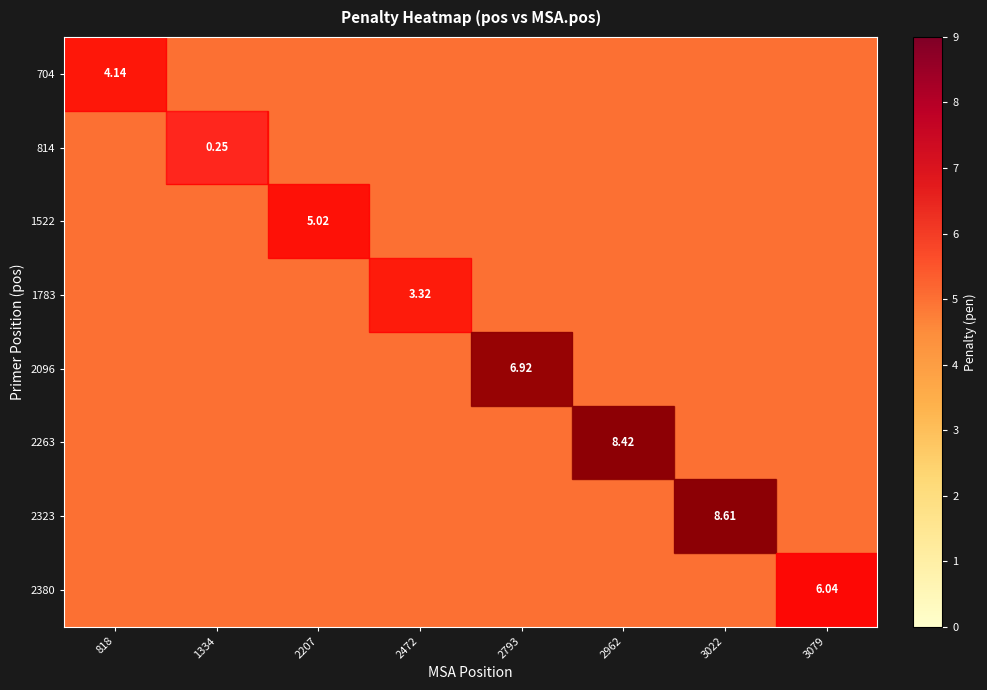

Rank the categories by 704 value from lowest to highest.

818, 1334, 2207, 2472, 2793, 2962, 3022, 3079